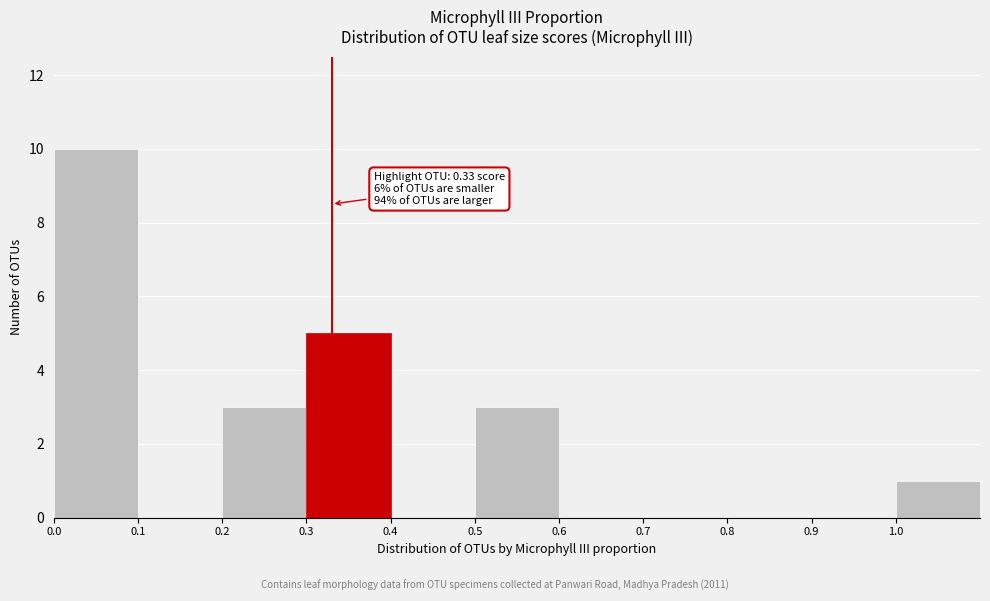

Over which range of the x-axis is the bar tallest?

0.0 to 0.1